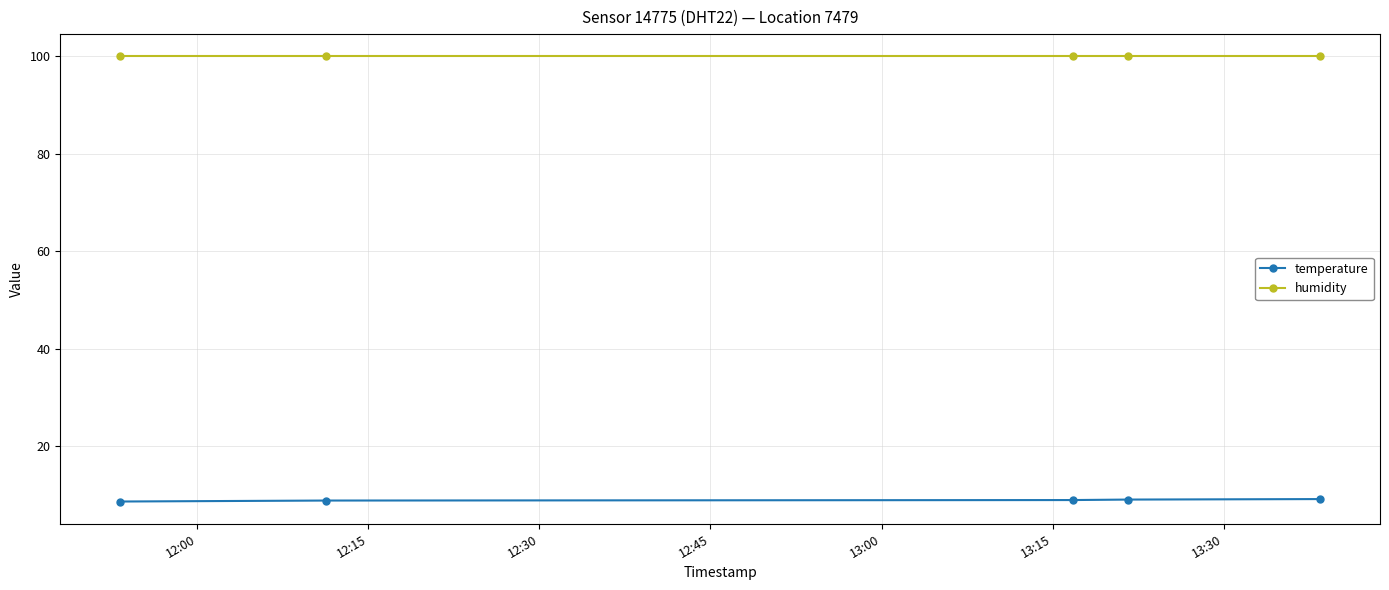

Which series has the largest total across all categories?

humidity